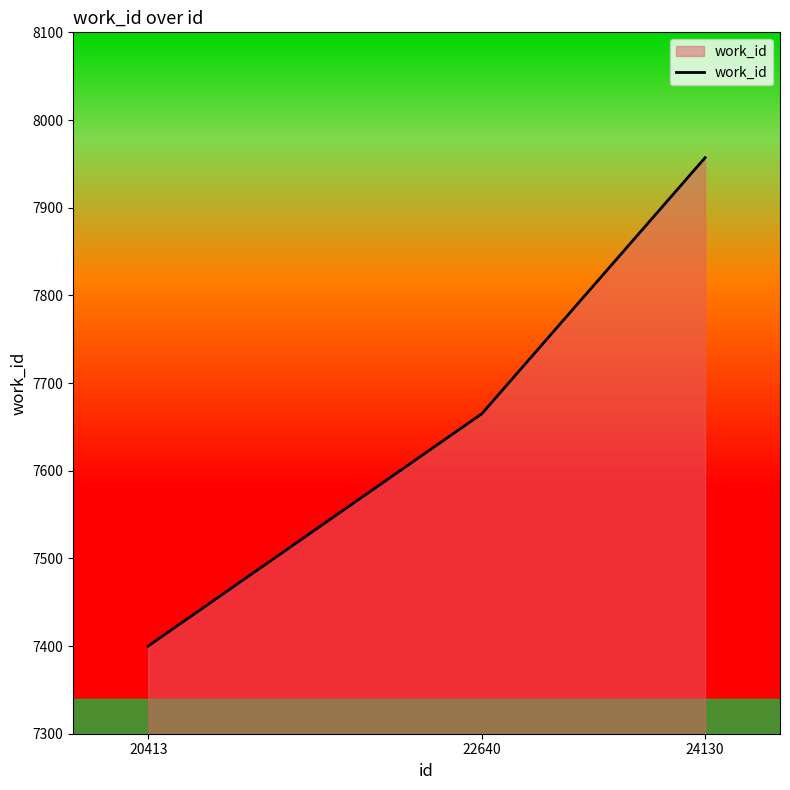

Rank the categories by value from lowest to highest.

20413, 22640, 24130